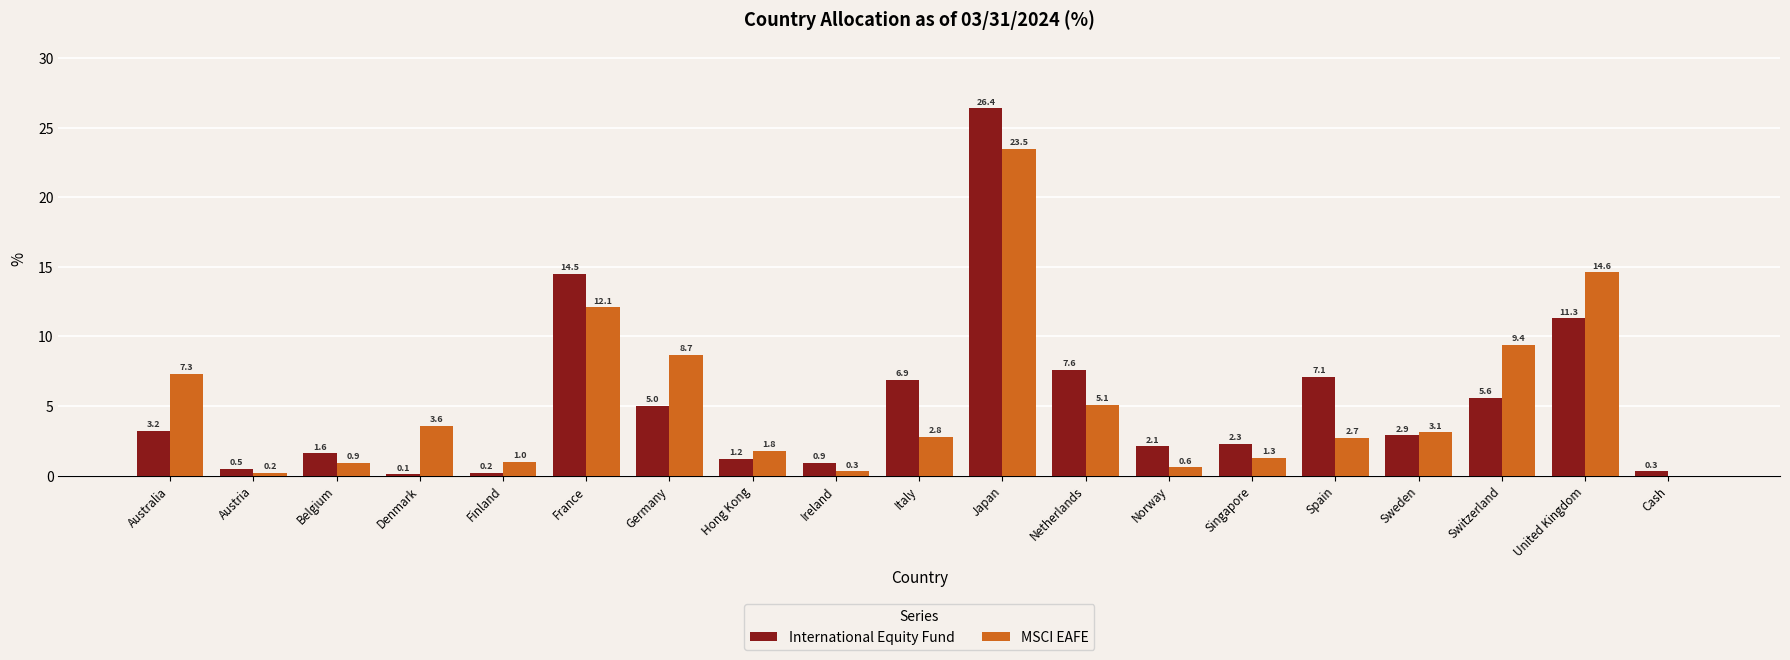

What is the sum of the MSCI EAFE values at Australia and Sweden?

10.4